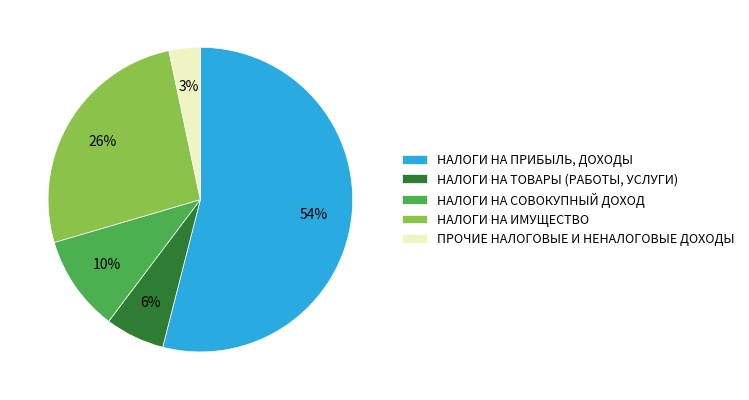

Is the sum of НАЛОГИ НА ИМУЩЕСТВО and НАЛОГИ НА СОВОКУПНЫЙ ДОХОД greater than half?

No